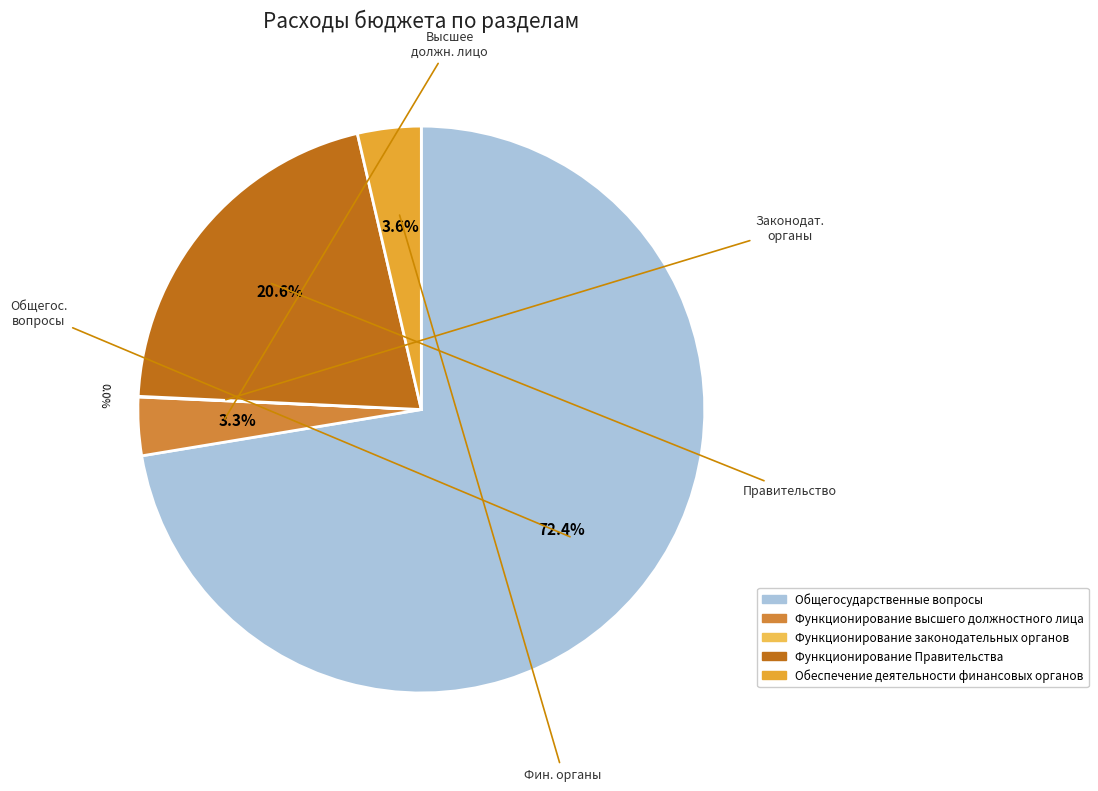

What percentage is the Функционирование высшего должностного лица slice, to the nearest percent?

3%